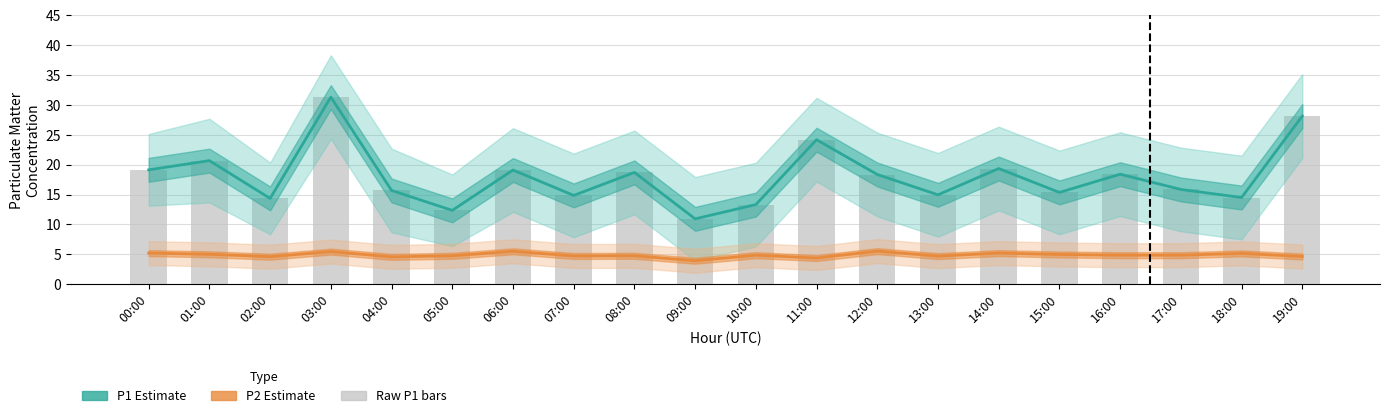

Which label corresponds to the largest value in the chart?

03:00